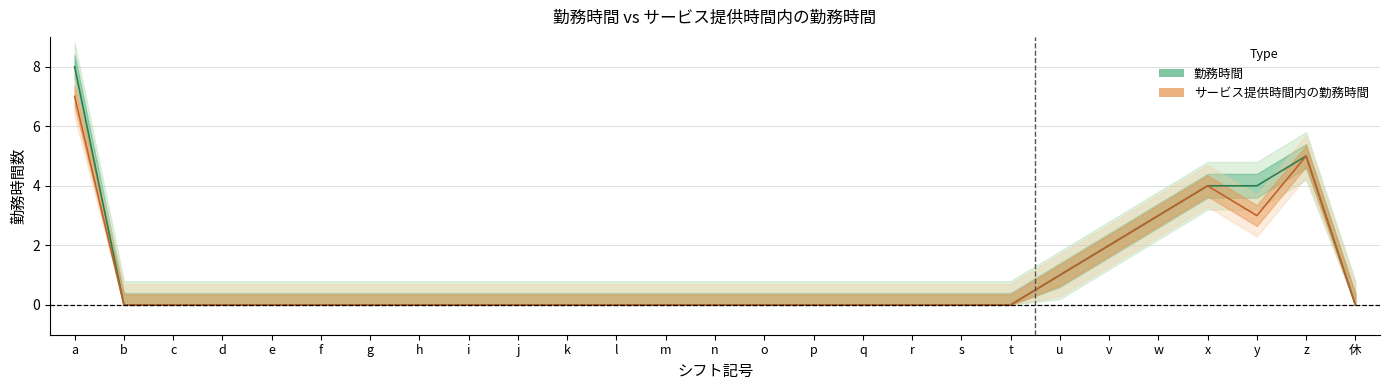

How many data points does each series have?

27